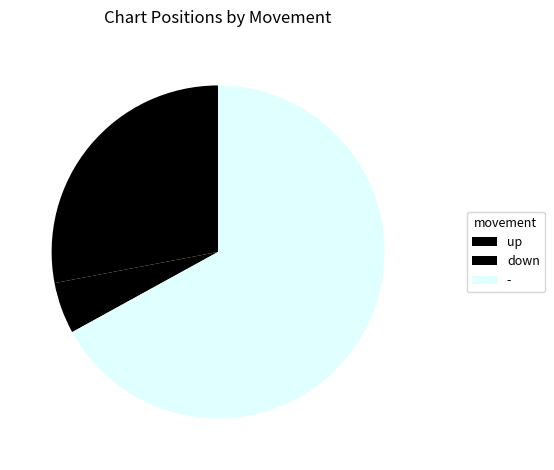

How many slices are in this pie chart?

3